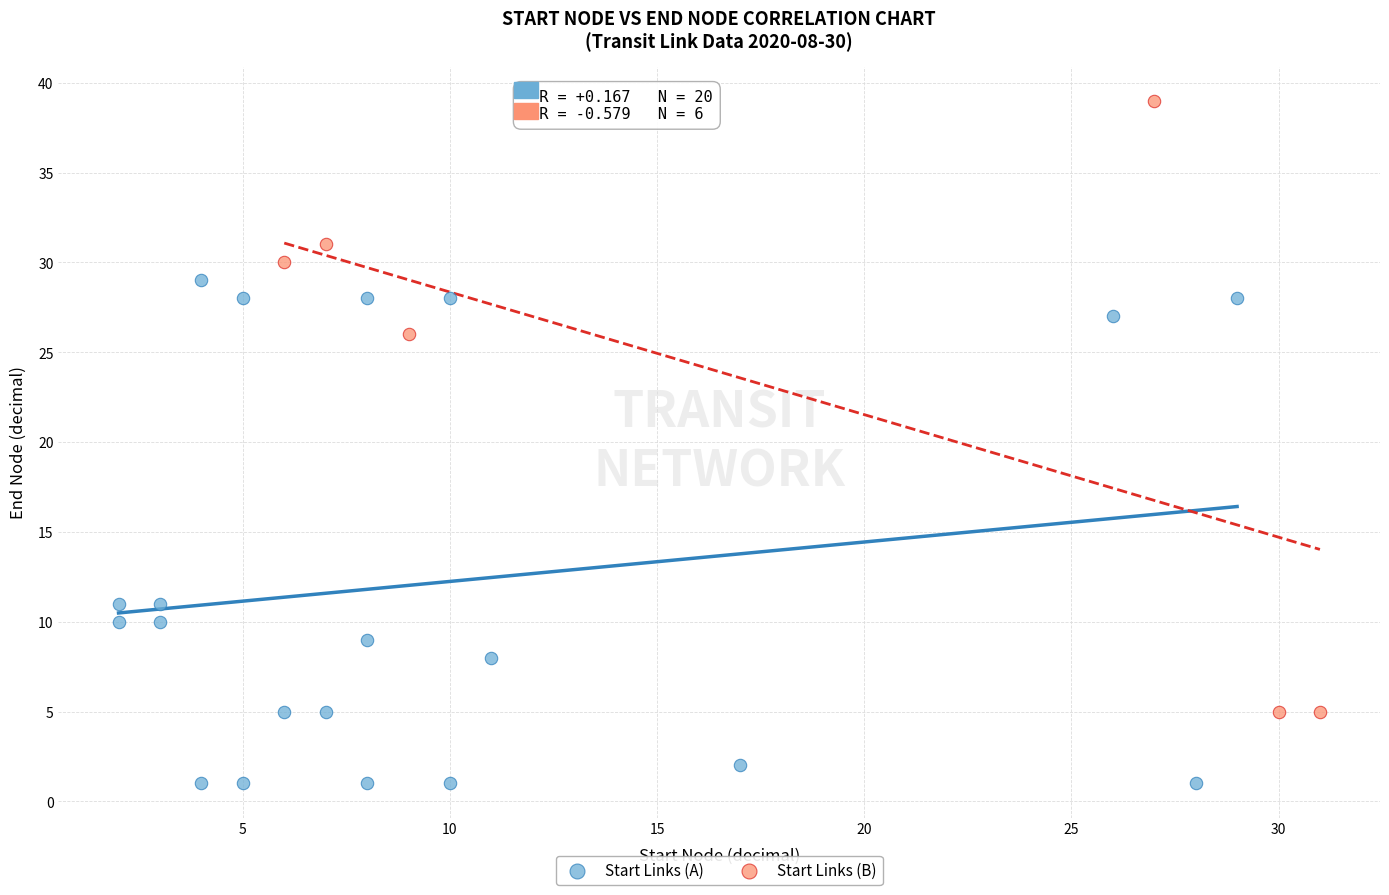

Which series has the largest Y range (max minus min)?

Start Links (B)